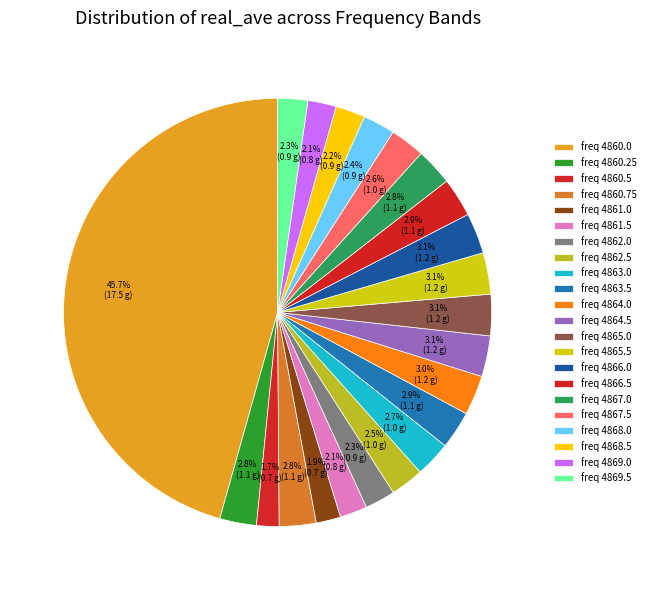

Count the number of slices in the pie.

22